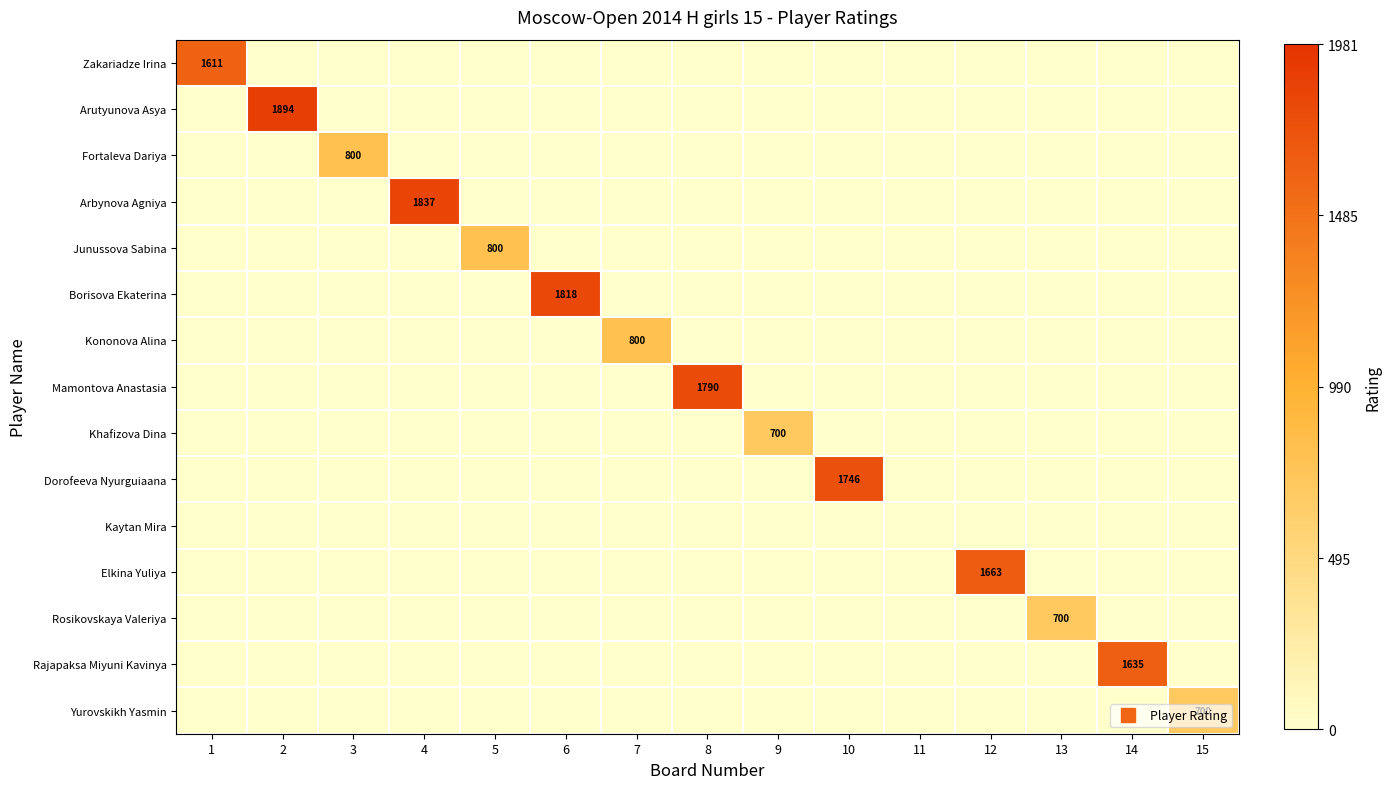

Rank the categories by Khafizova Dina value from highest to lowest.

9, 1, 2, 3, 4, 5, 6, 7, 8, 10, 11, 12, 13, 14, 15